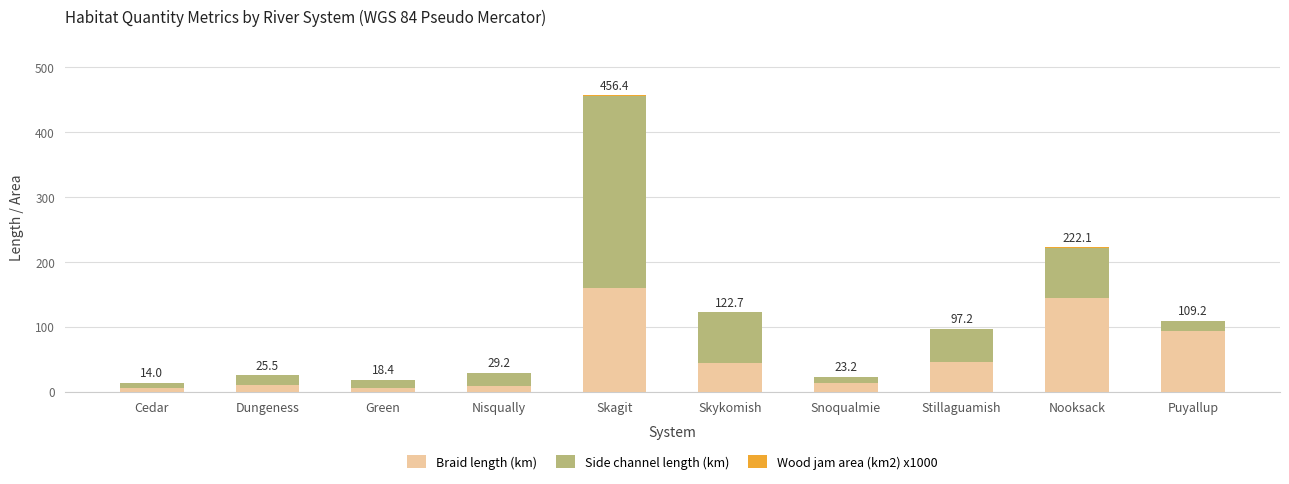

The value of Braid length (km) at Nooksack is 143.9. True or false?

True